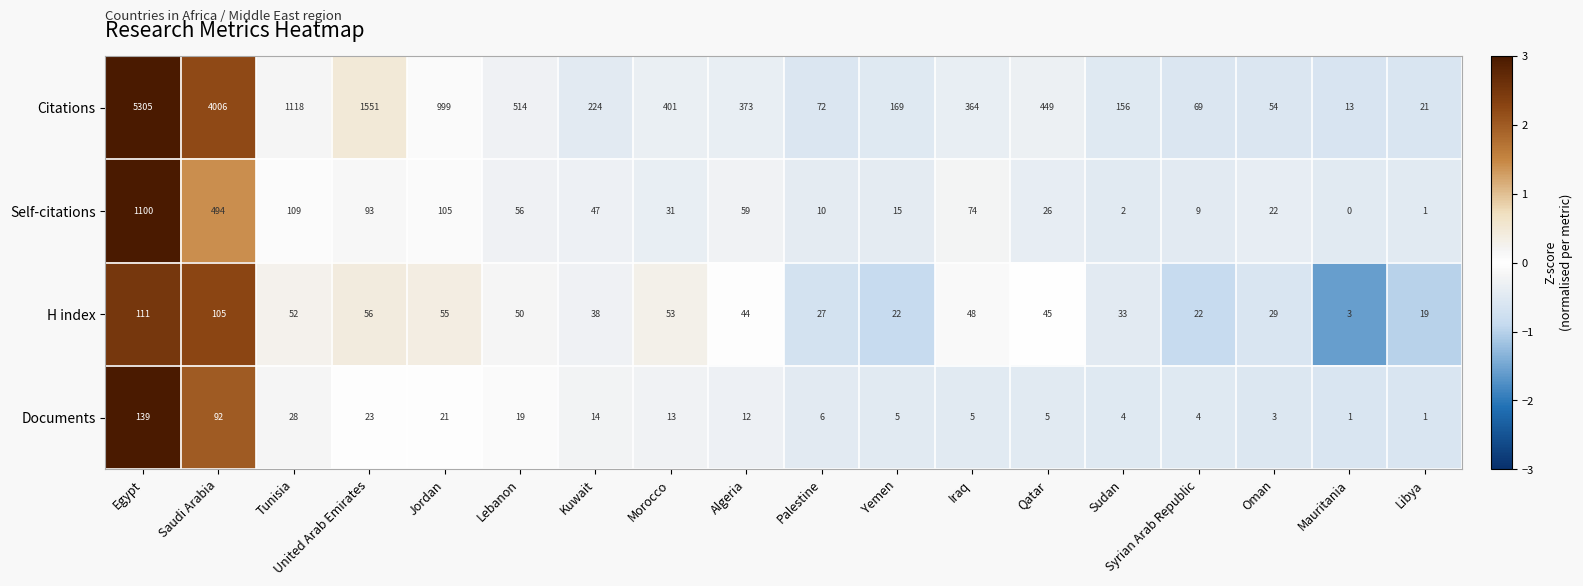

Where is Self-citations nearest to the value 550?

Saudi Arabia